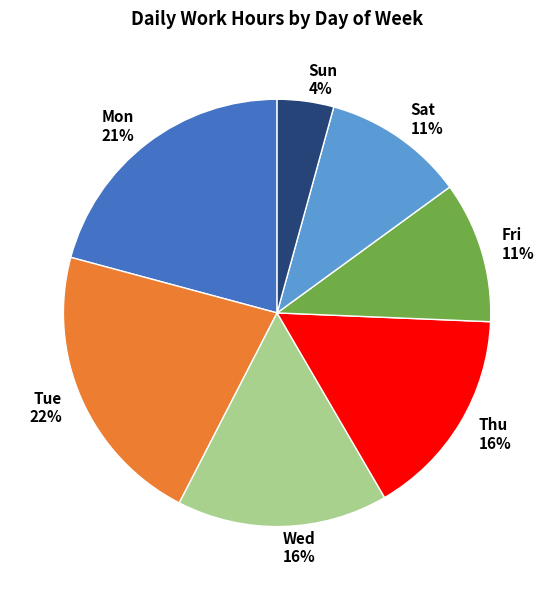

How many segments does this pie chart have?

7